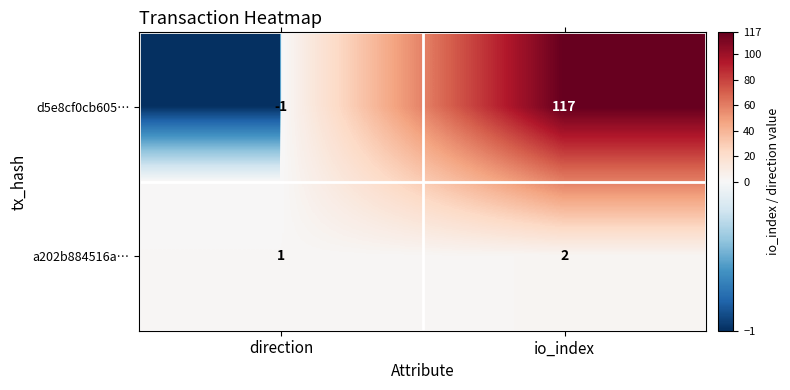

Which series changed the most between direction and io_index?

d5e8cf0cb605…